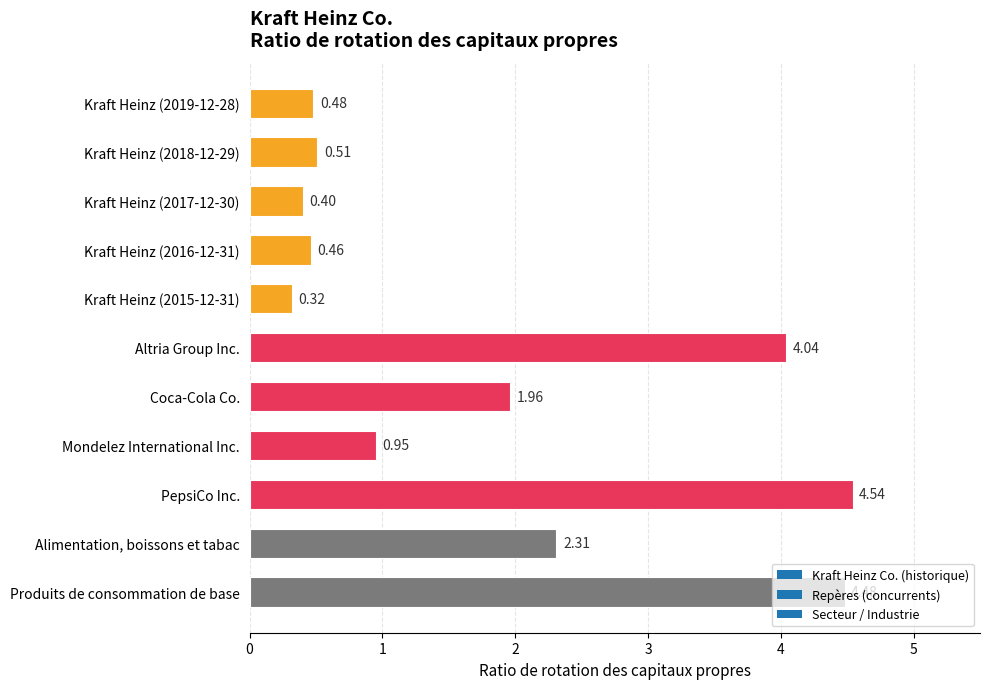

How many bars are there in total?

11